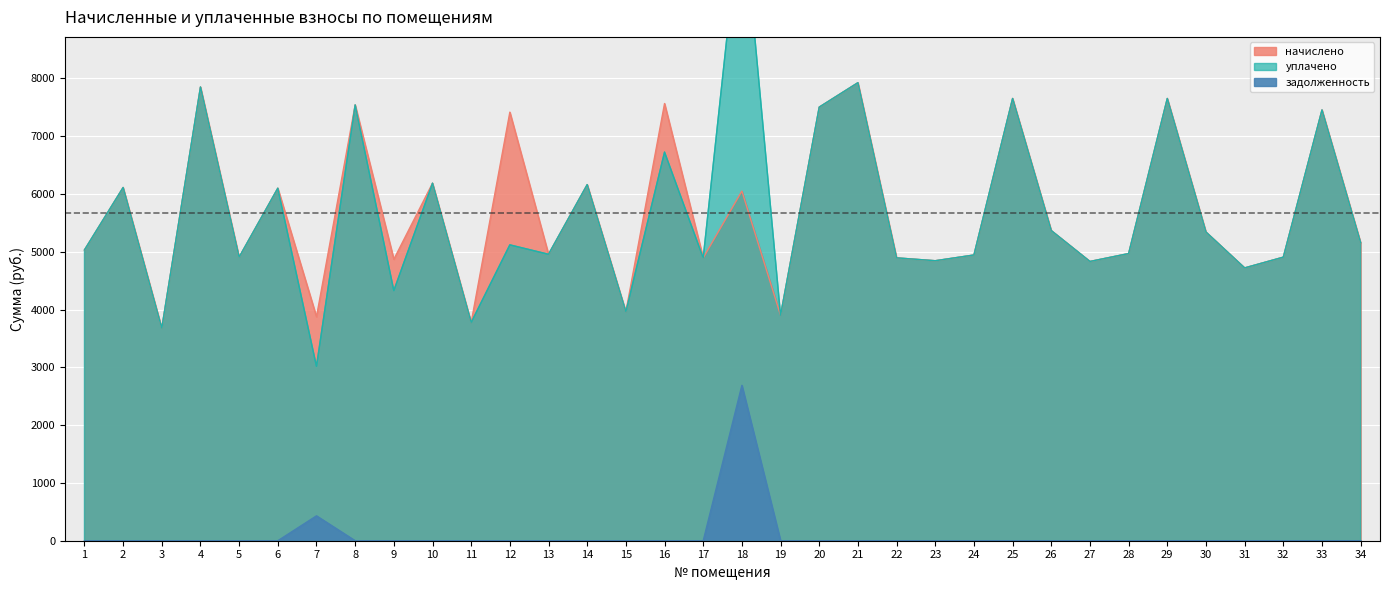

True or false: начислено has more than 1 interior local peaks.

True